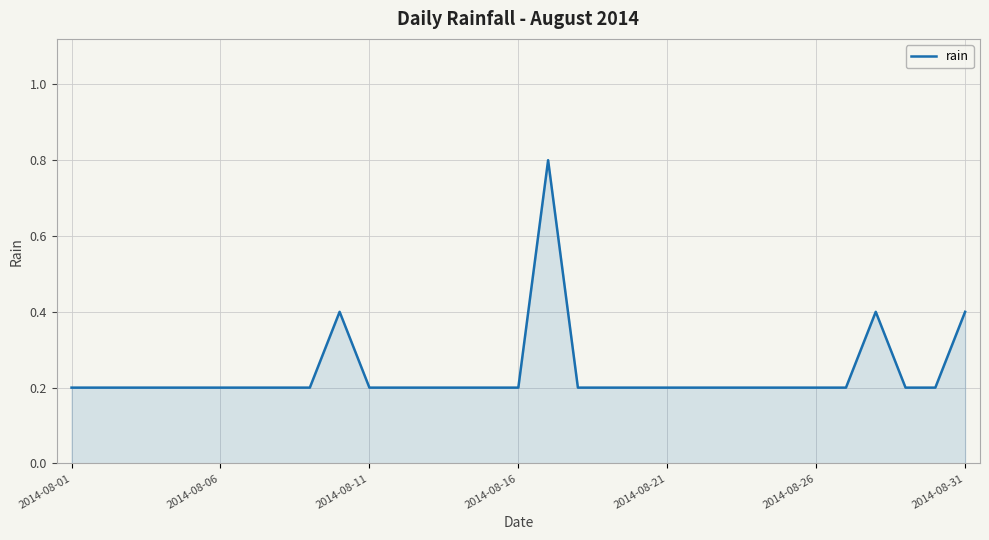

What is the greatest value displayed?

0.8